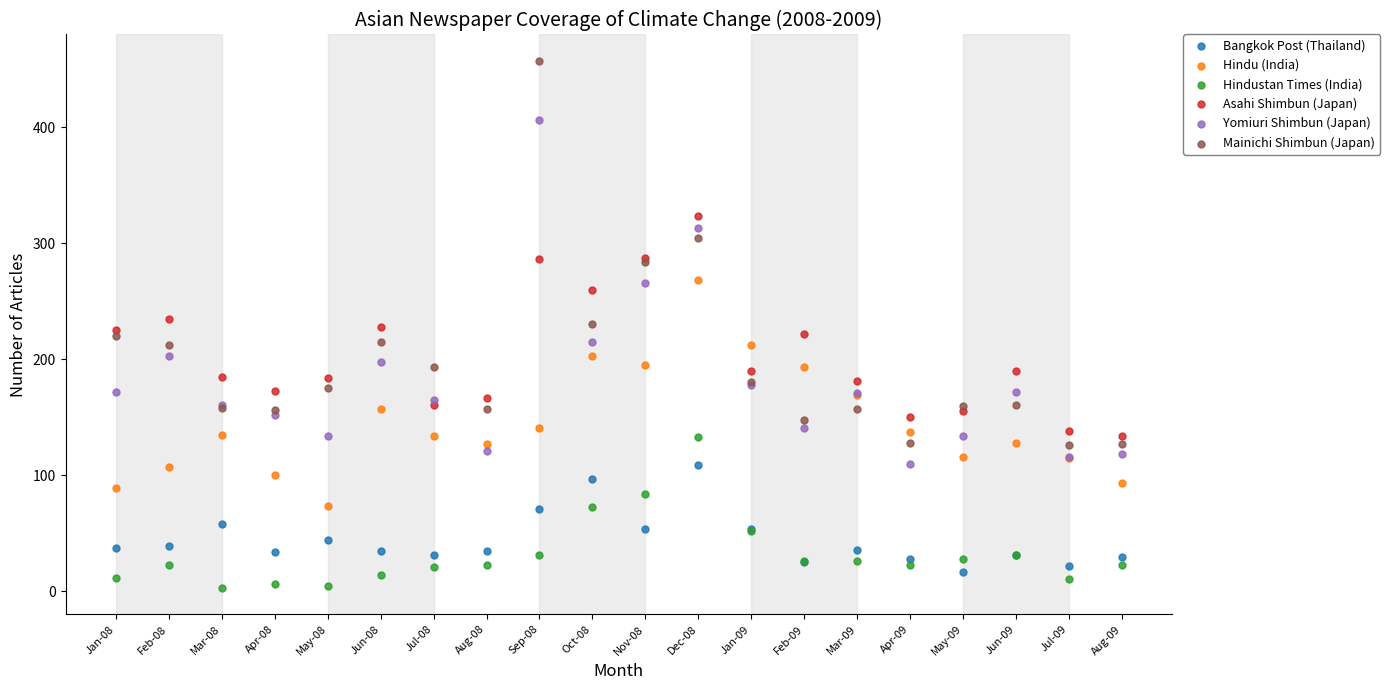

Which series has the largest Y range (max minus min)?

Mainichi Shimbun (Japan)